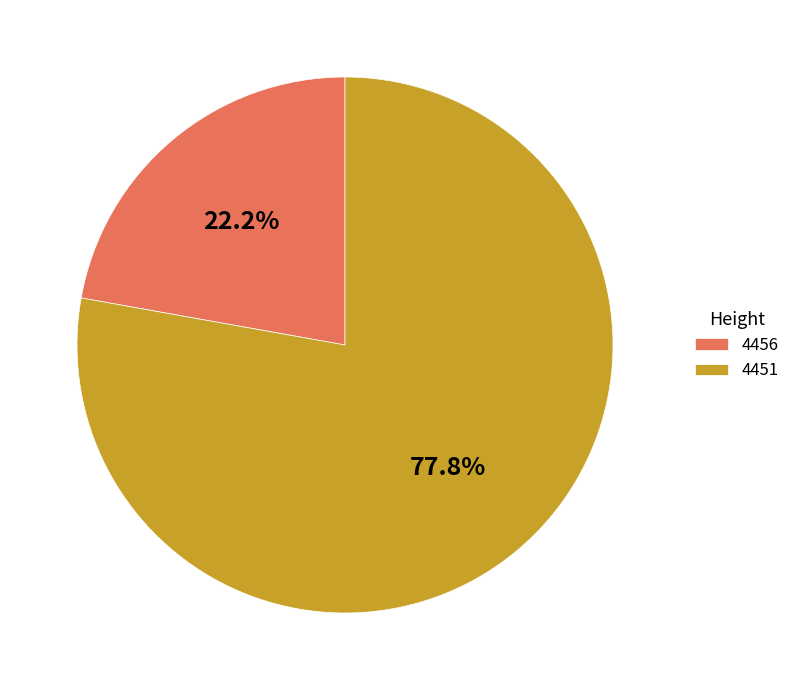

Is 4456 the majority of the pie?

No